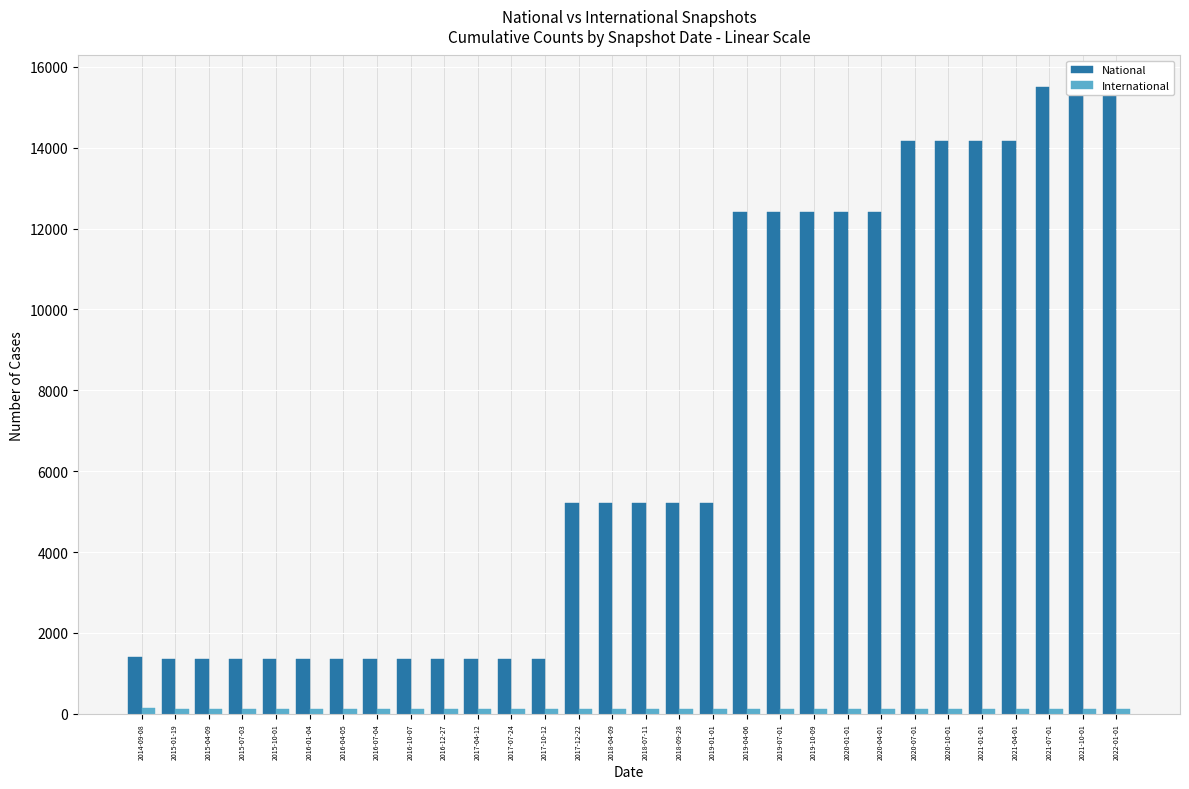

What is the sum of all National values?

209180